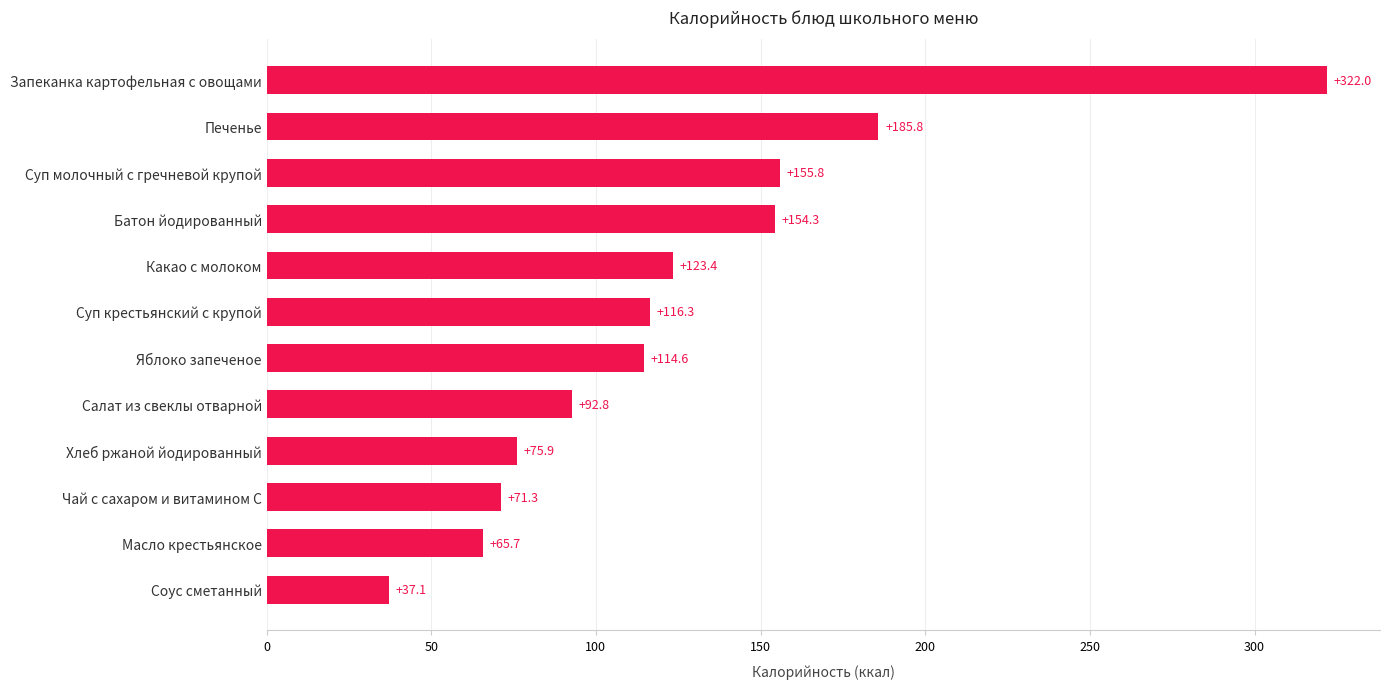

What is the sum of all values?

1515.0